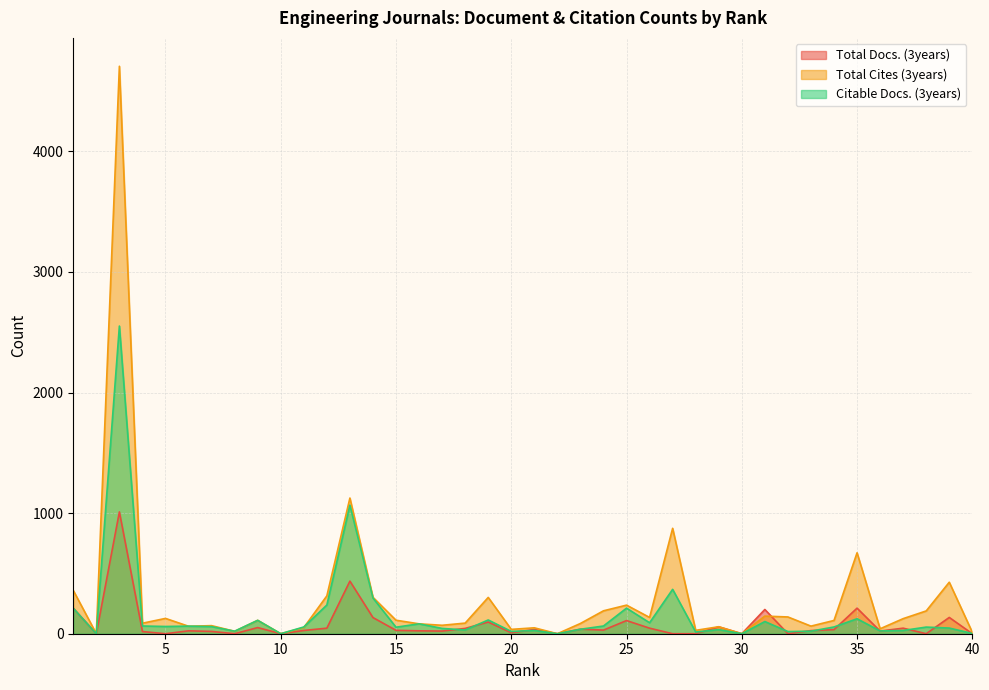

Rank the series at 39 from lowest to highest value.

Citable Docs. (3years), Total Docs. (3years), Total Cites (3years)